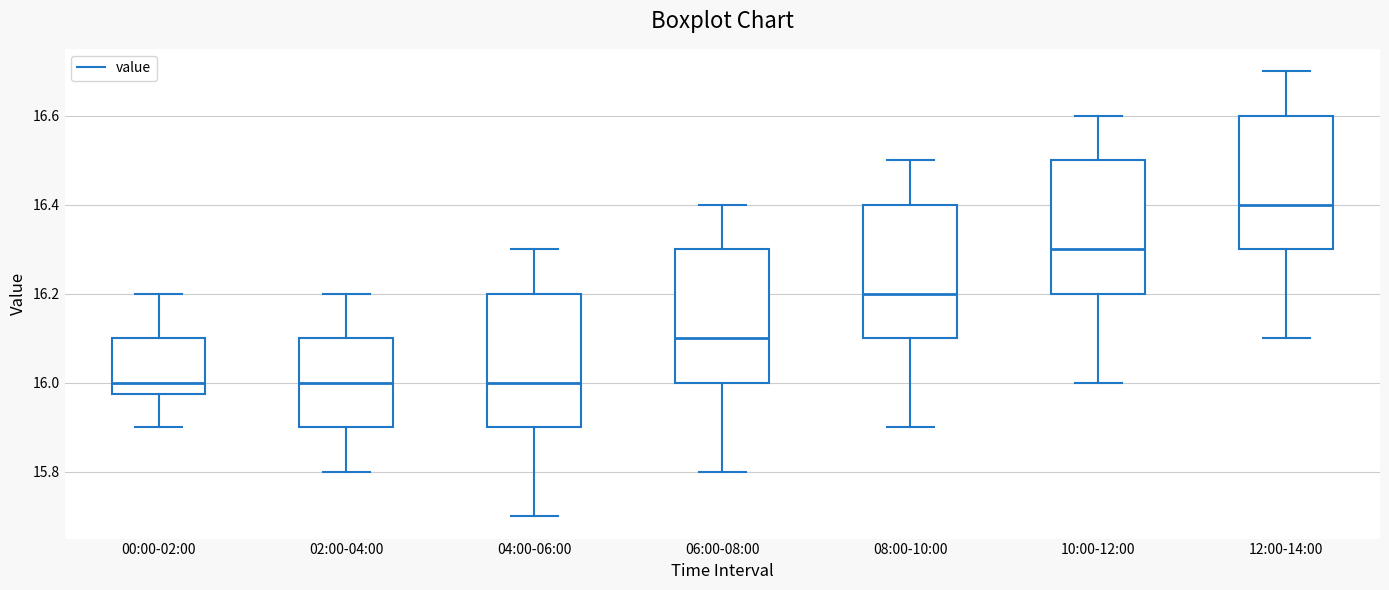

Which box's median line is the highest?

12:00-14:00